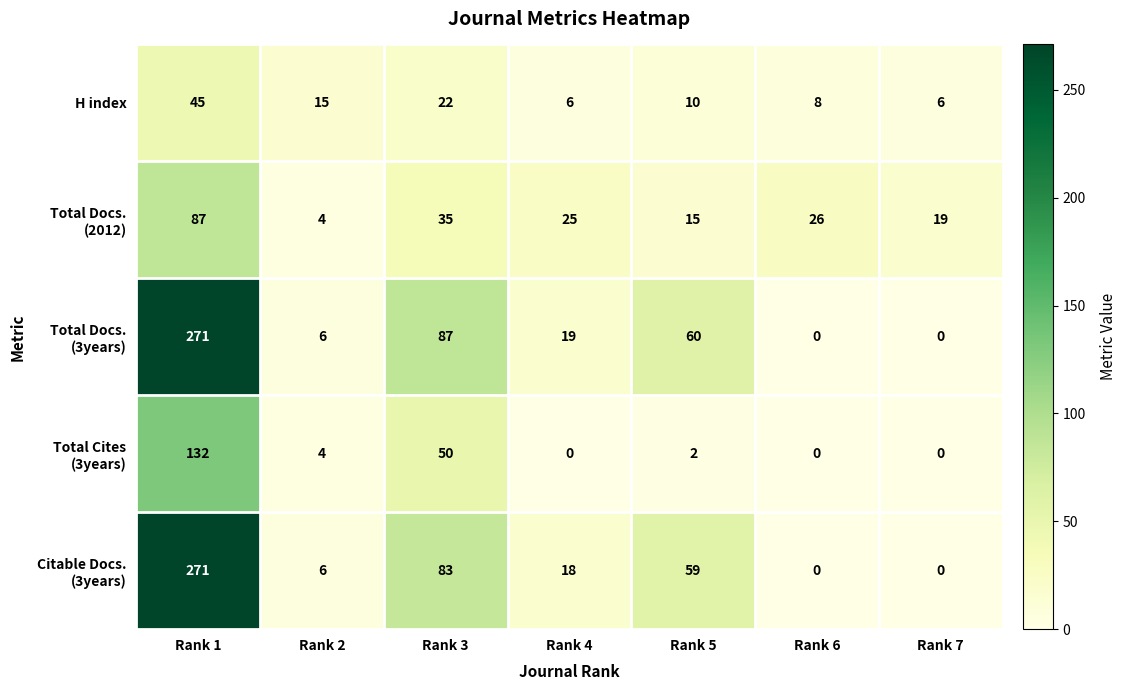

What is the spread (max minus min) of values at Rank 6?

26